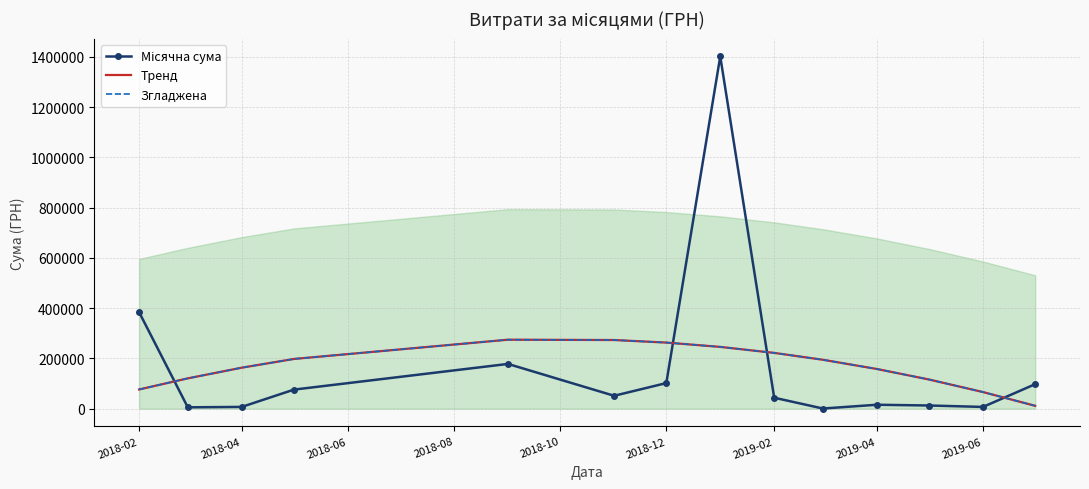

How many values in the Тренд series exceed 194684?

7